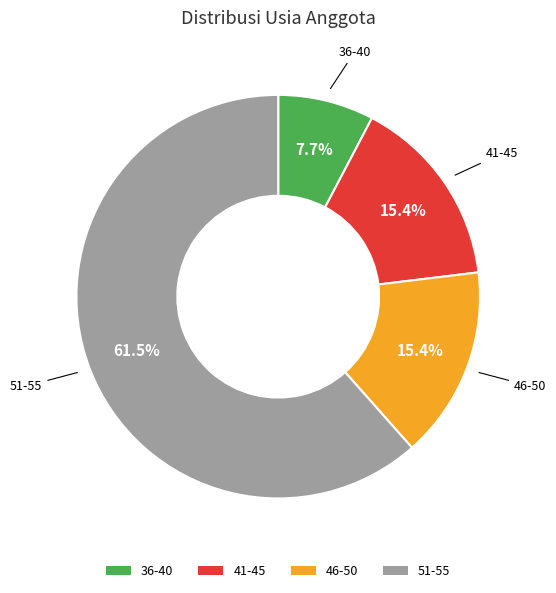

To the nearest percent, what percentage of the pie is 36-40?

8%